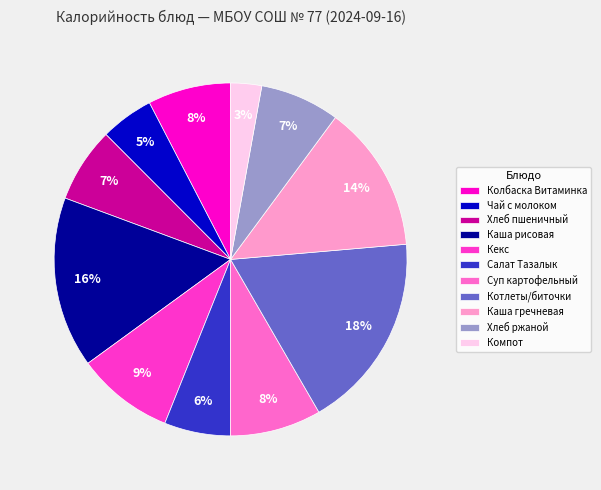

True or false: Кекс accounts for 9% of the total.

True